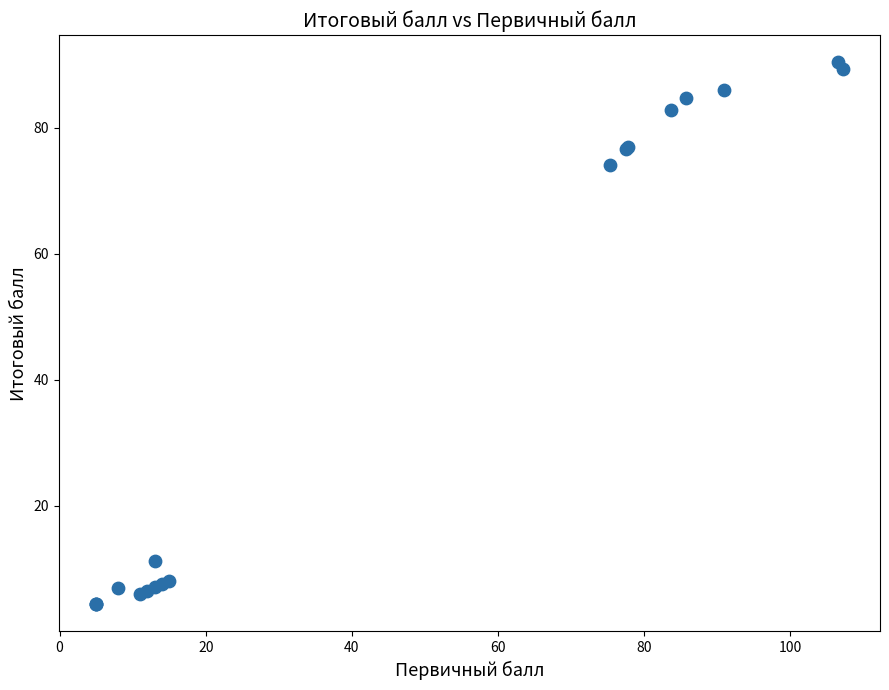

What Y value in the scatter plot is closest to 47?

74.0